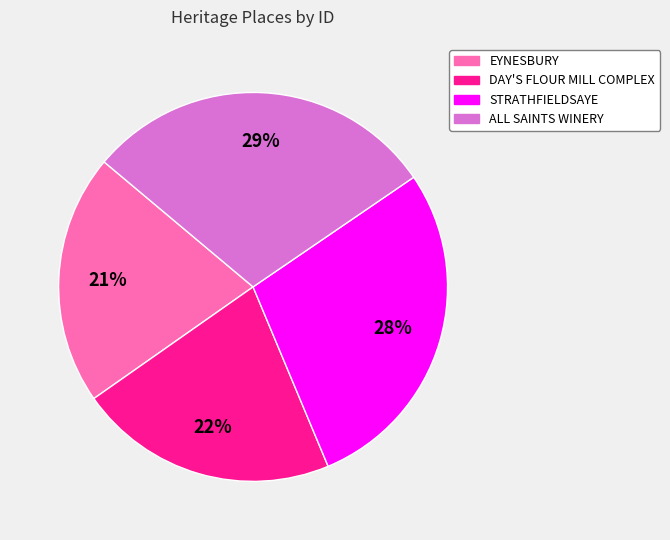

True or false: DAY'S FLOUR MILL COMPLEX accounts for 22% of the total.

True